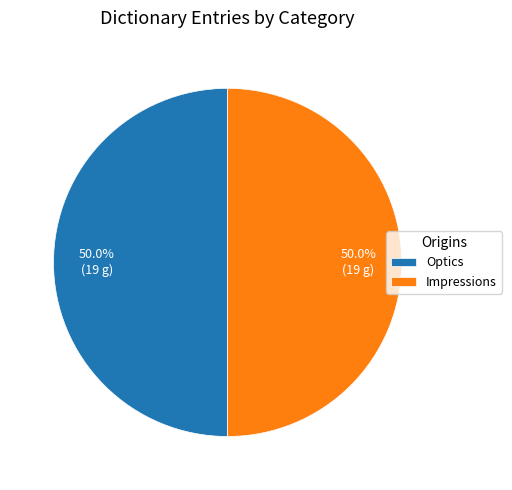

What percentage is the Optics slice, to the nearest percent?

50%